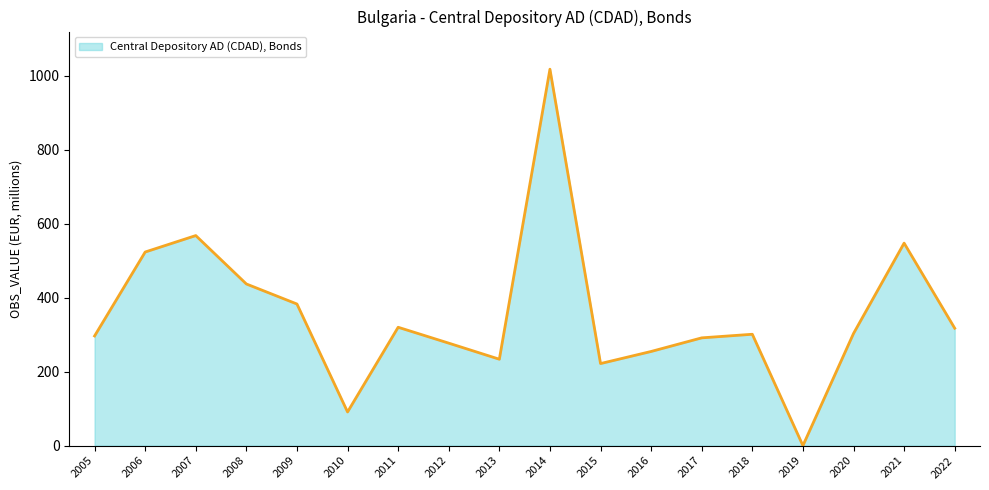

Which category has the highest value across all series?

2014